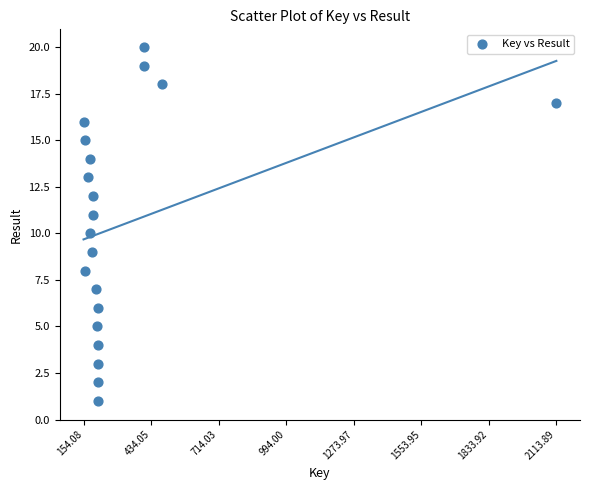

What is the range of X values (max minus min)?

1959815532